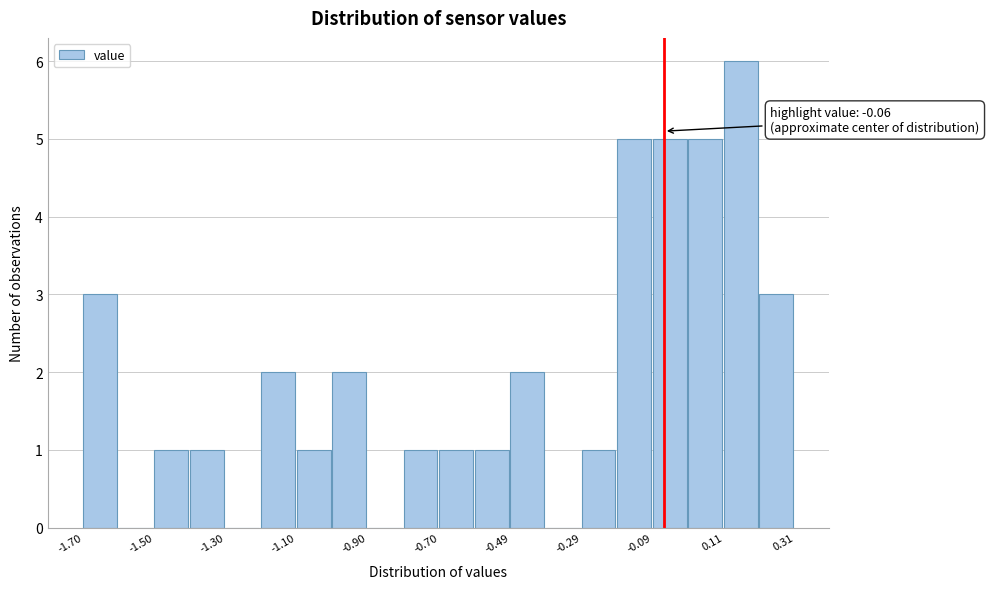

Around what value on the x-axis is the tallest bar? Give the approximate position of its centre, as read against the axis.

0.15